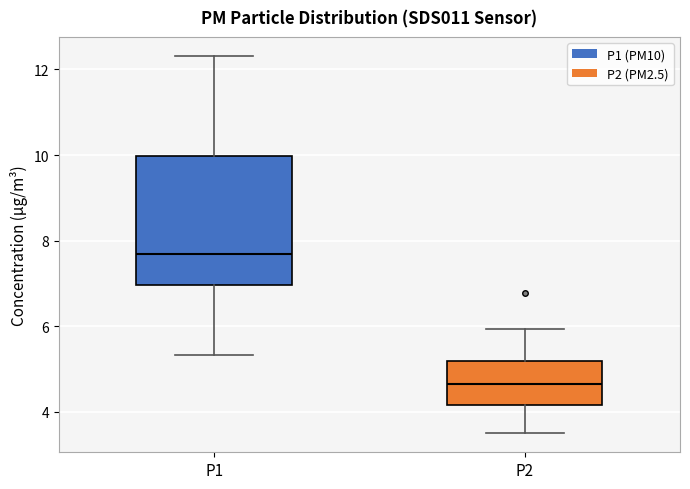

Which box is the tallest, from its lower edge to its upper edge?

P1